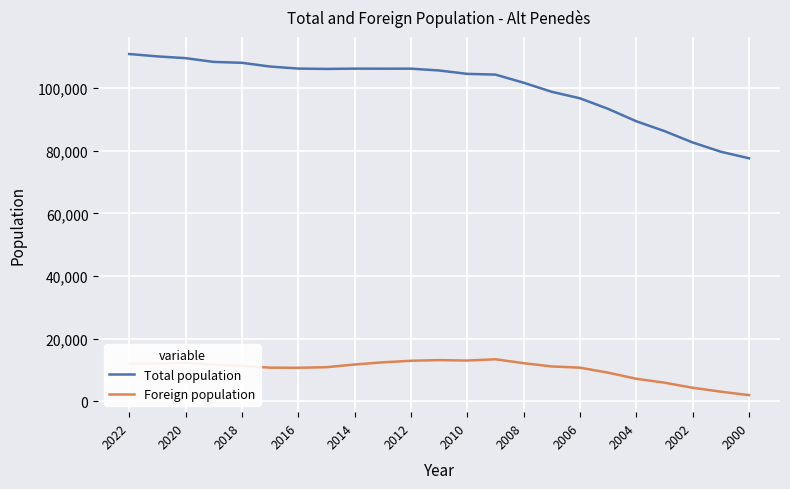

Which series has the largest range (max minus min)?

Total population